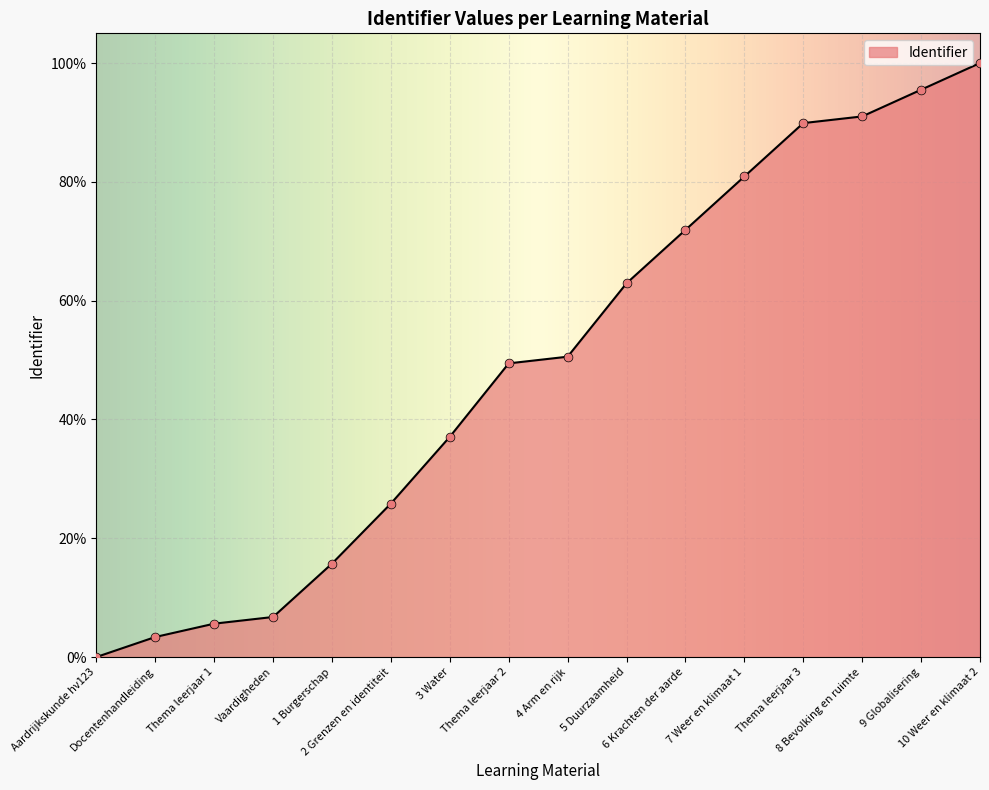

What is the ratio of the value at Thema leerjaar 2 to the value at Vaardigheden?

7.3